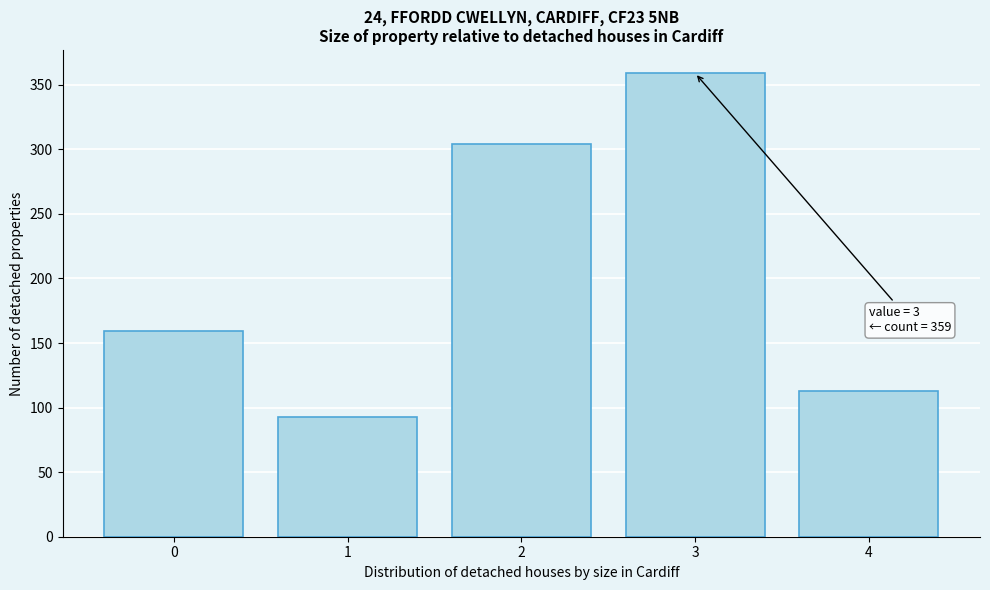

Reading right to left, transcribe all the data shown in this chart.

4=113	3=359	2=304	1=93	0=159